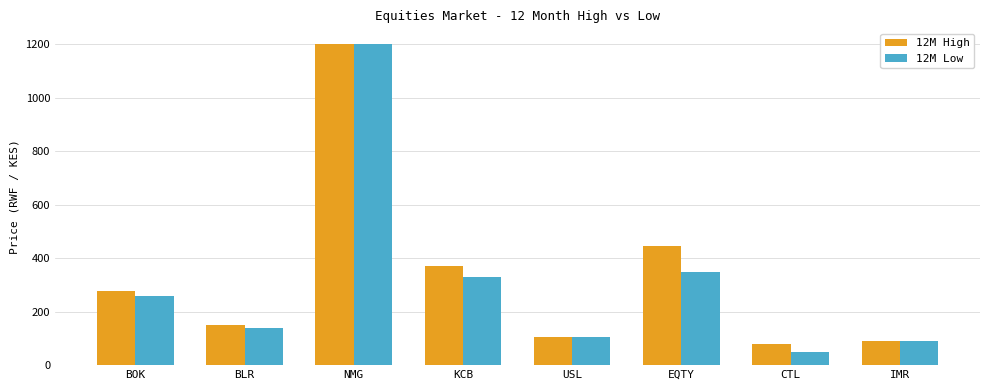

Is it true that 12M High equals 278 at BOK?

True